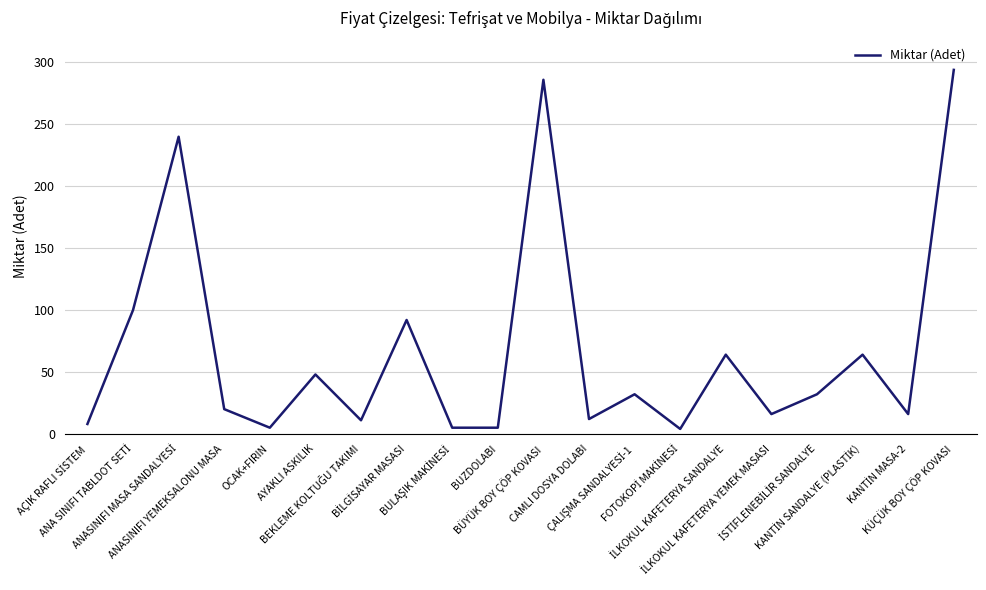

What is the maximum value shown in the chart?

294